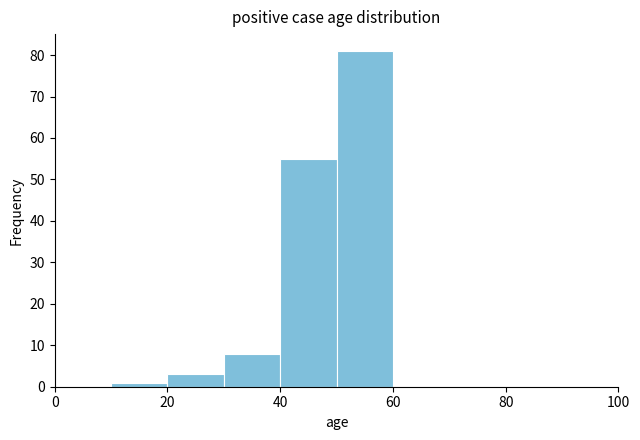

Over which range of the x-axis is the bar tallest?

50 to 60